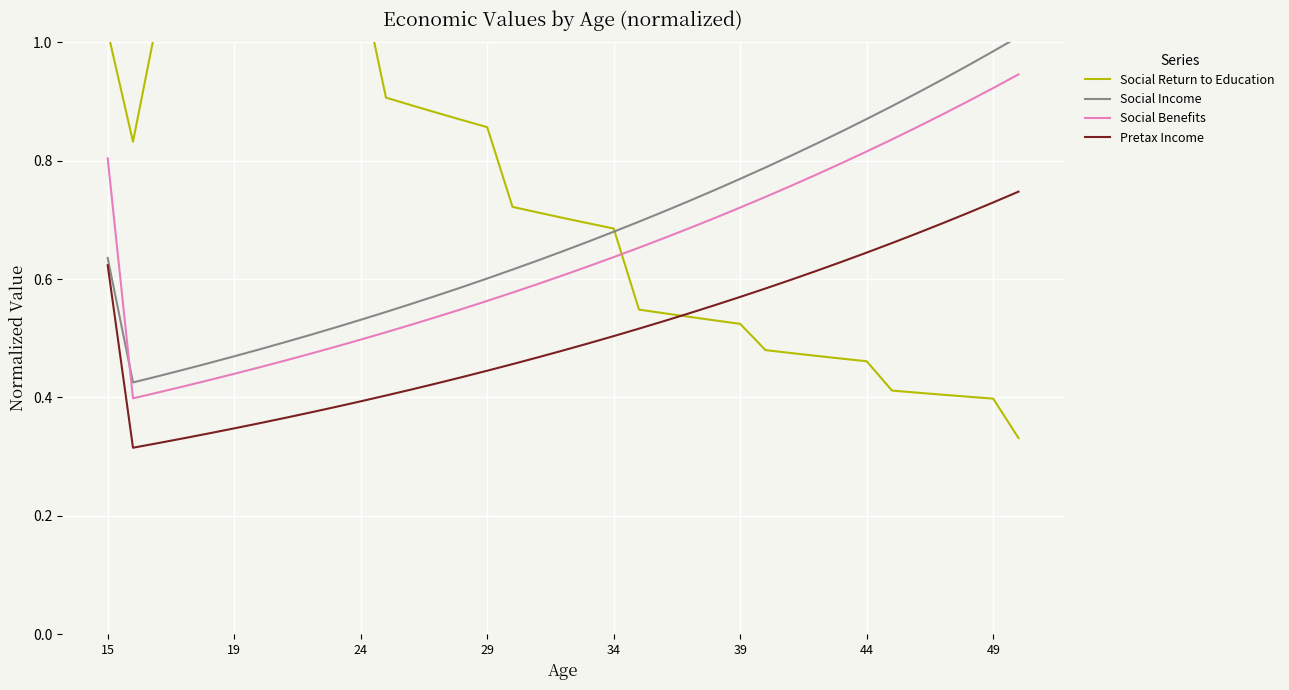

What is the spread (max minus min) of values at 18?

0.2